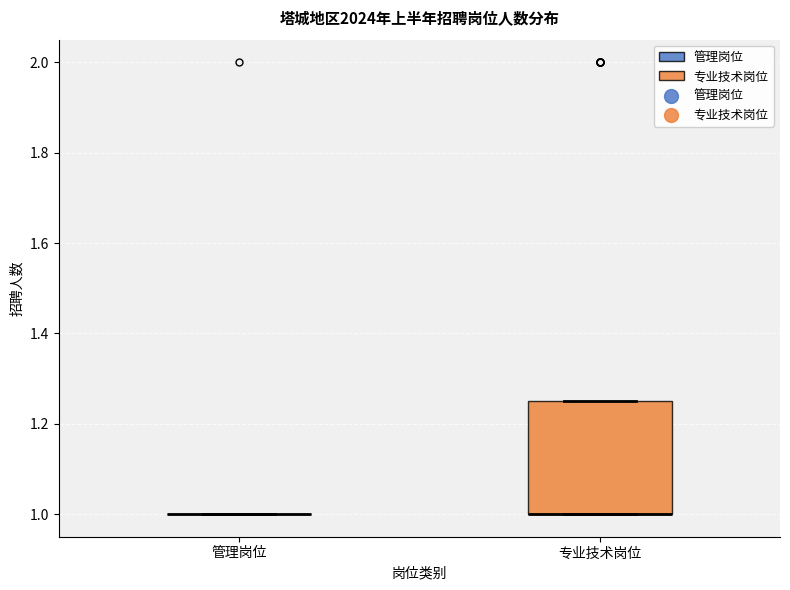

Where is the upper edge of the box for 专业技术岗位 on the y-axis? The values are not printed on the chart, so give them approximately, as read against the axis.

1.26